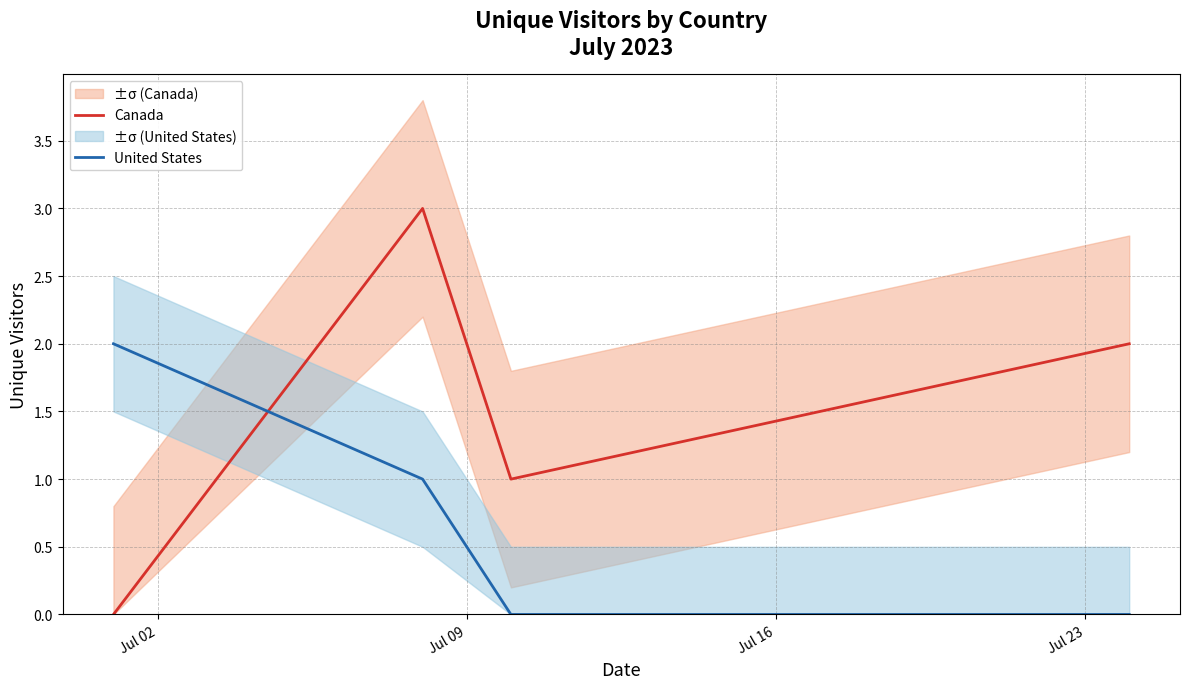

True or false: United States has more than 2 points higher than both neighbors.

False